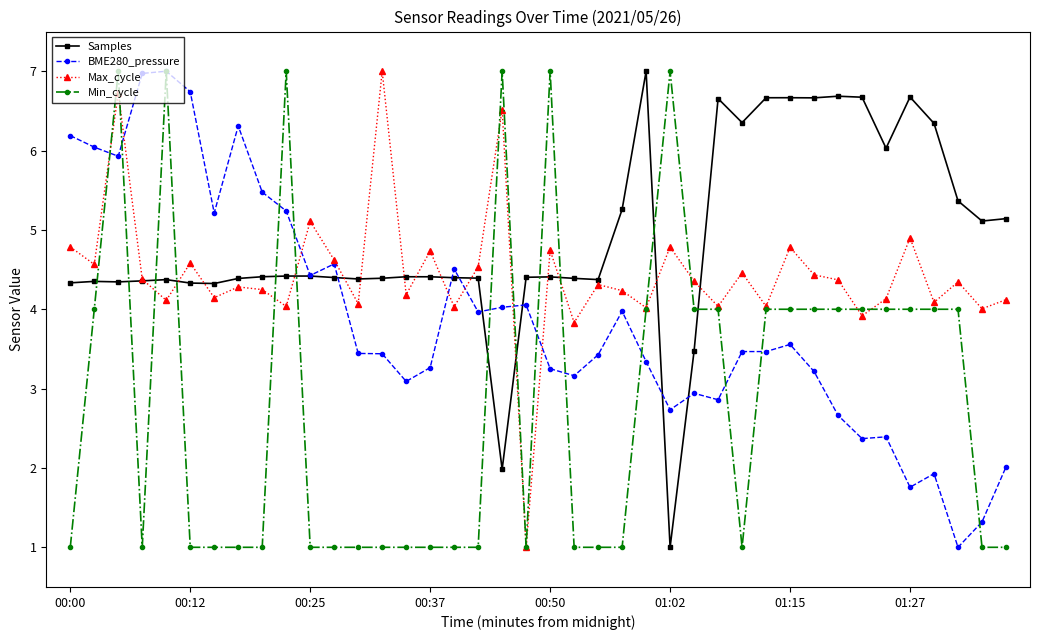

Is this an area chart (filled region under the line)?

No